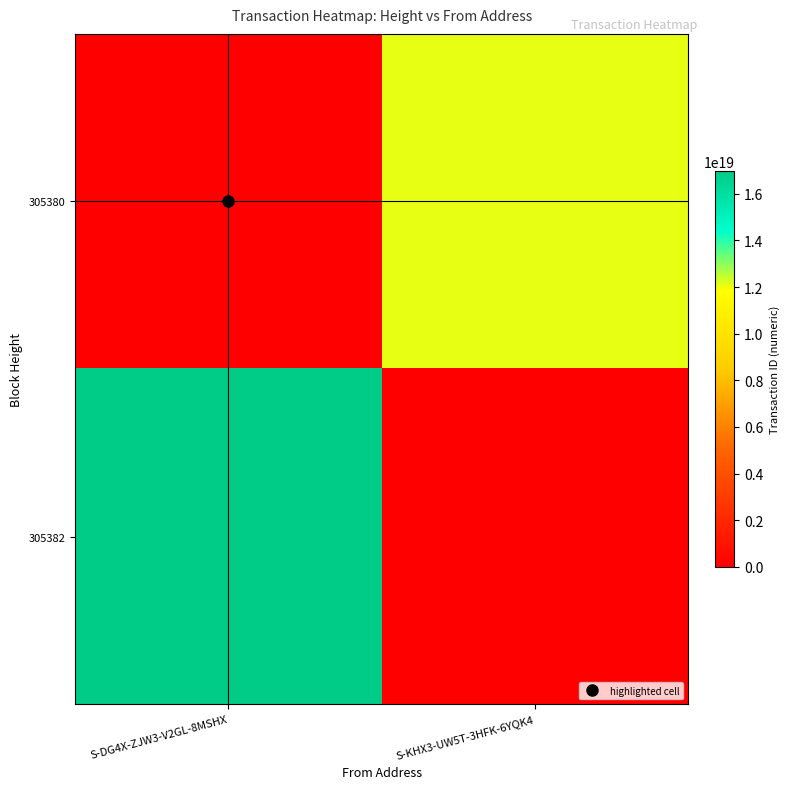

Reading right to left, what are all the values shown in this chart?

305380: S-KHX3-UW5T-3HFK-6YQK4=12094271536049733632	S-DG4X-ZJW3-V2GL-8MSHX=0
305382: S-KHX3-UW5T-3HFK-6YQK4=0	S-DG4X-ZJW3-V2GL-8MSHX=16962227960569985024